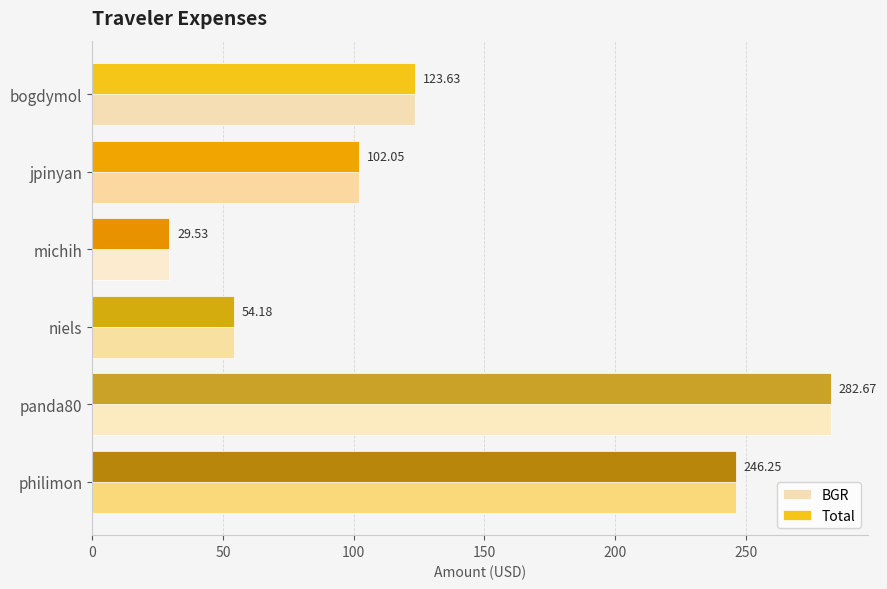

Rank the categories by Total value from lowest to highest.

michih, niels, jpinyan, bogdymol, philimon, panda80